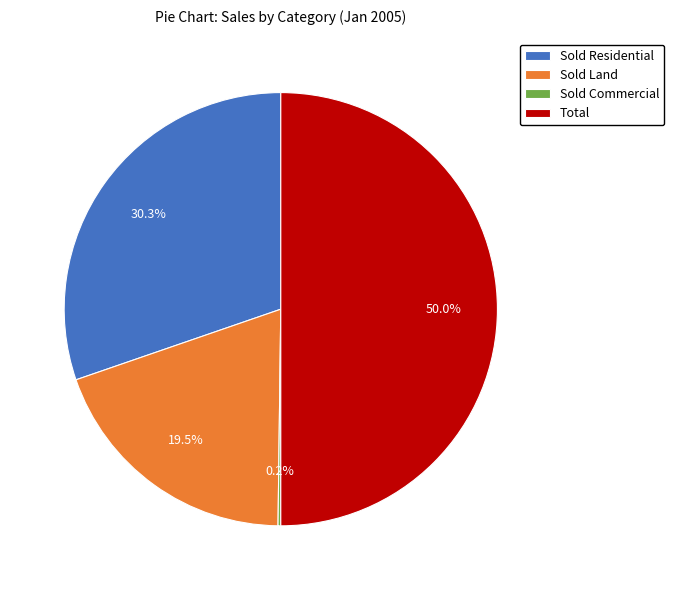

Between Sold Land and Sold Residential, which is larger?

Sold Residential